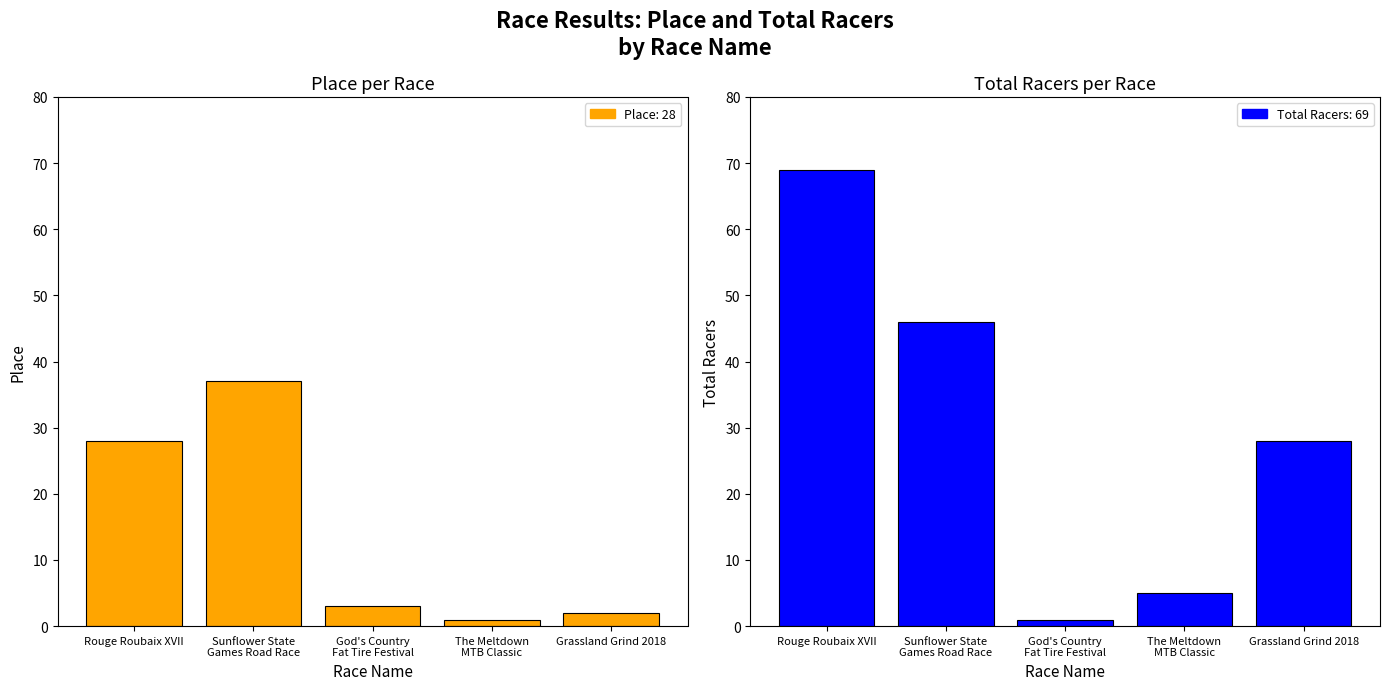

What are all the series names shown in the legend?

Place, Total Racers